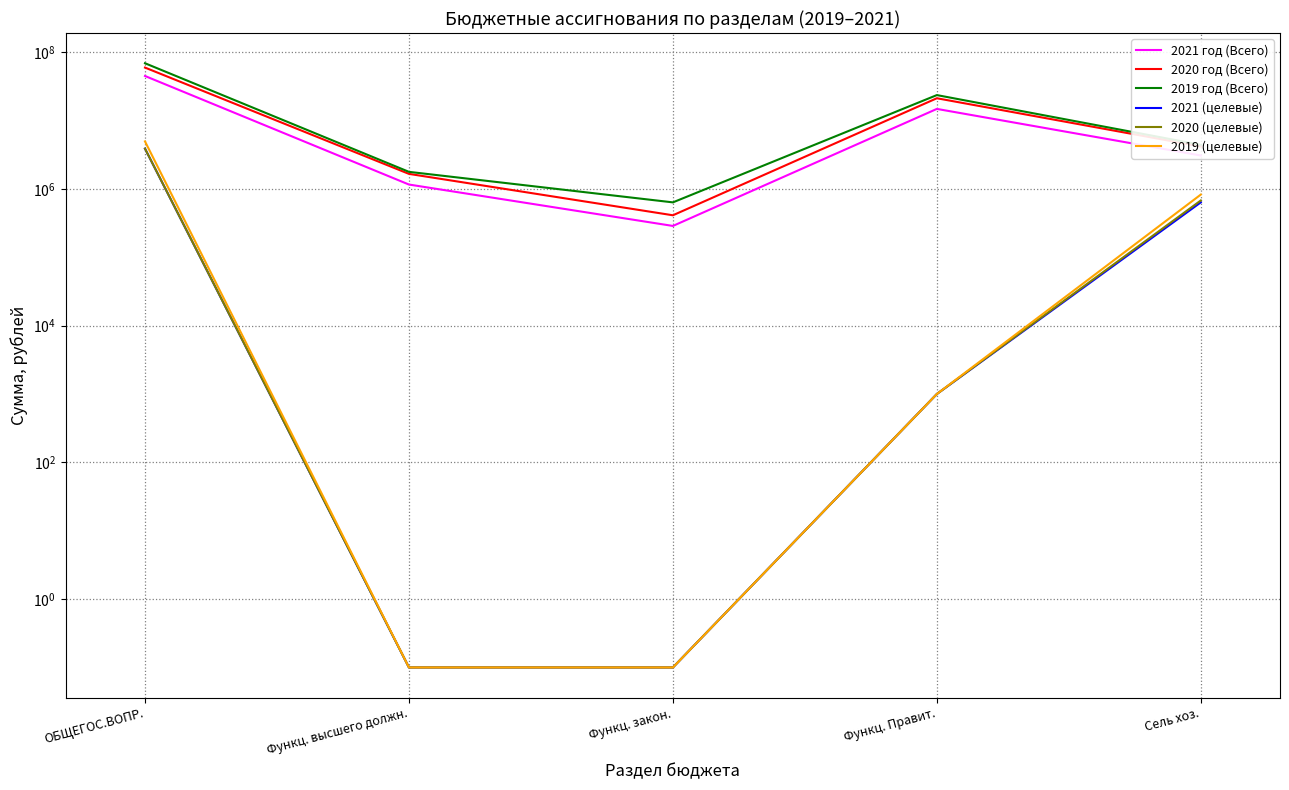

Where does the 2021 (целевые) series first go above 1000?

ОБЩЕГОС.ВОПР.